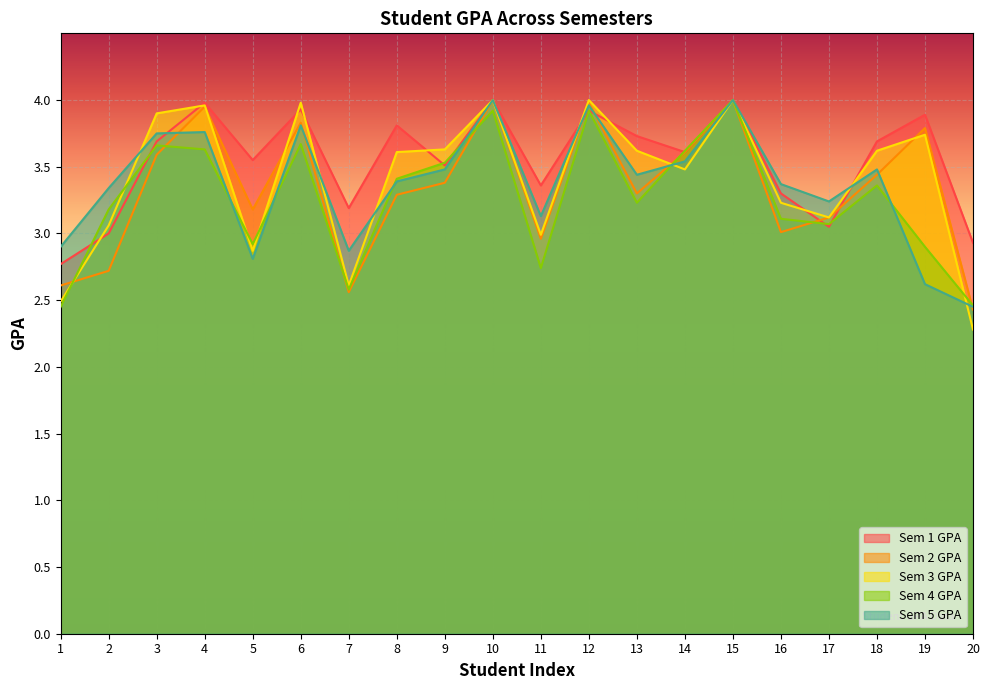

How many intersections are there between Sem 2 GPA and Sem 5 GPA?

7